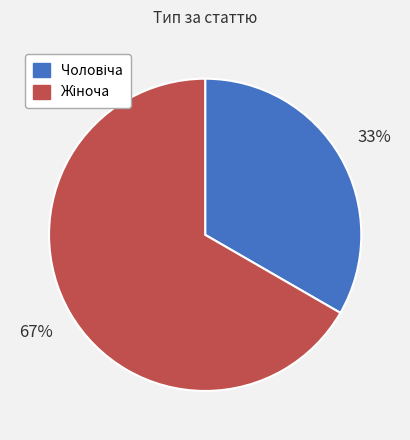

To the nearest percent, what is the average slice percentage?

50%